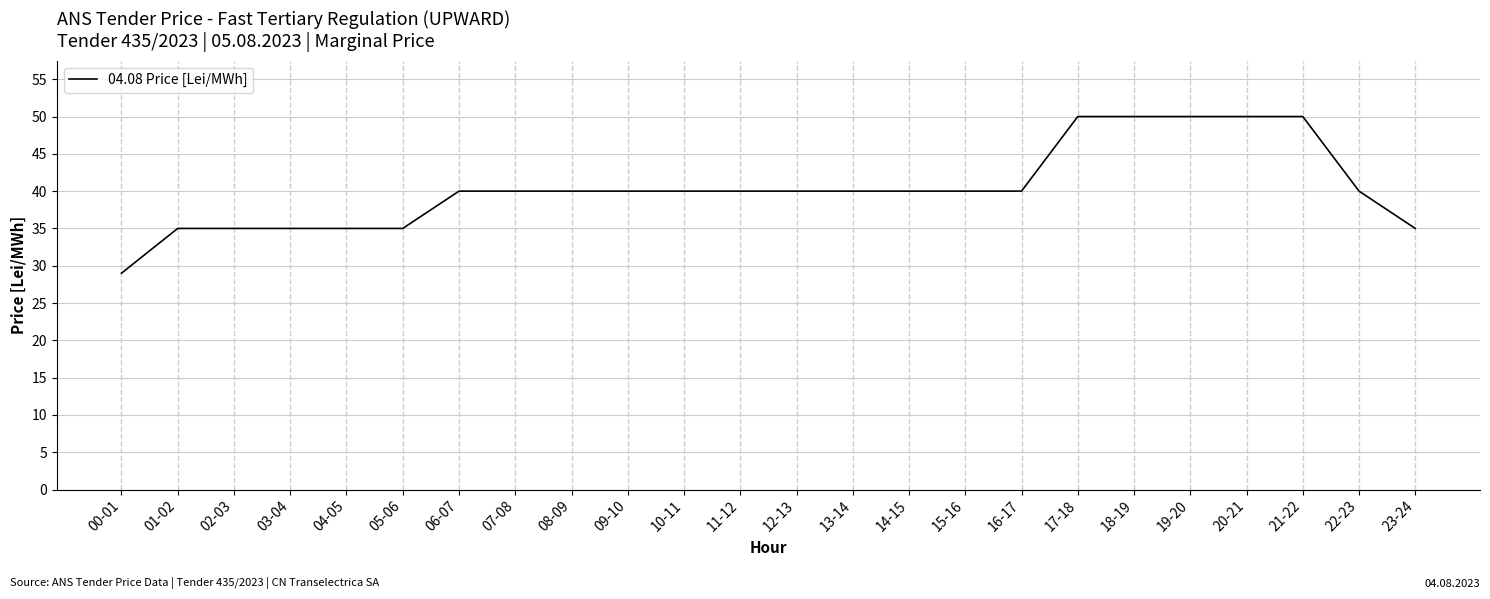

How many series are shown in this chart?

1